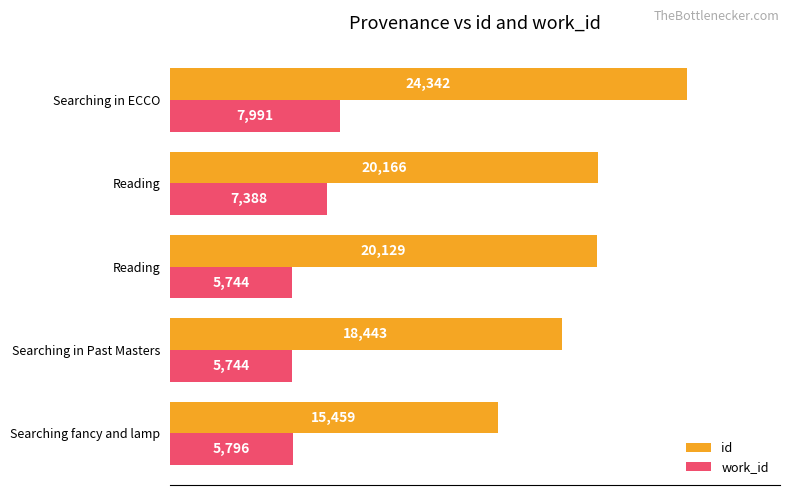

What is the value of the work_id bar at the 3rd from the left?

5744